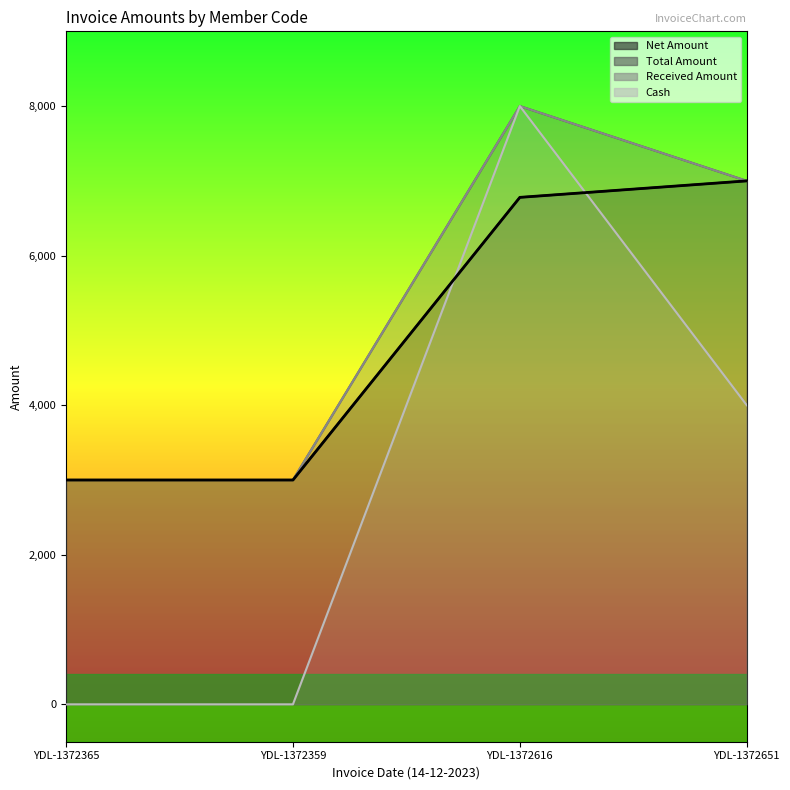

Which has a higher value, YDL-1372651 or YDL-1372365?

YDL-1372651